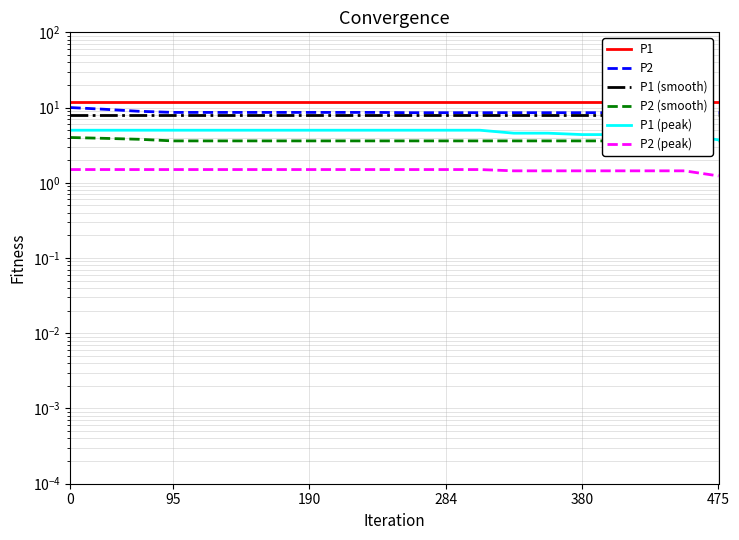

What position from the right is 380?

16